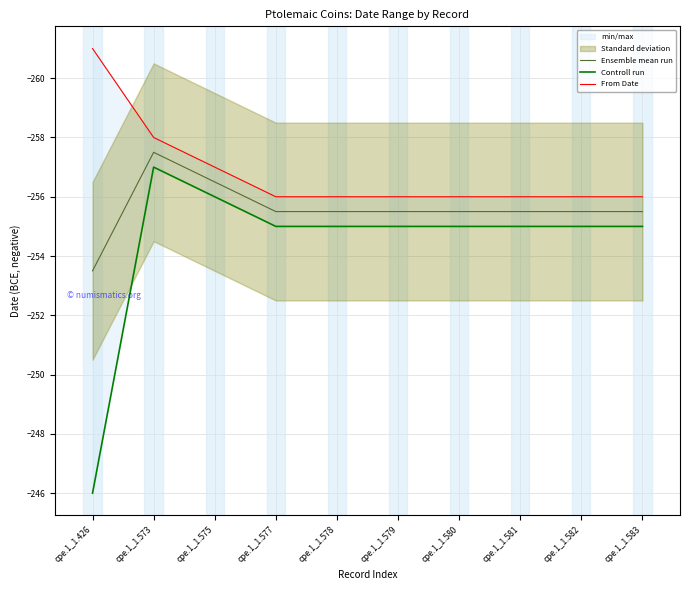

How many categories are shown in the chart?

10